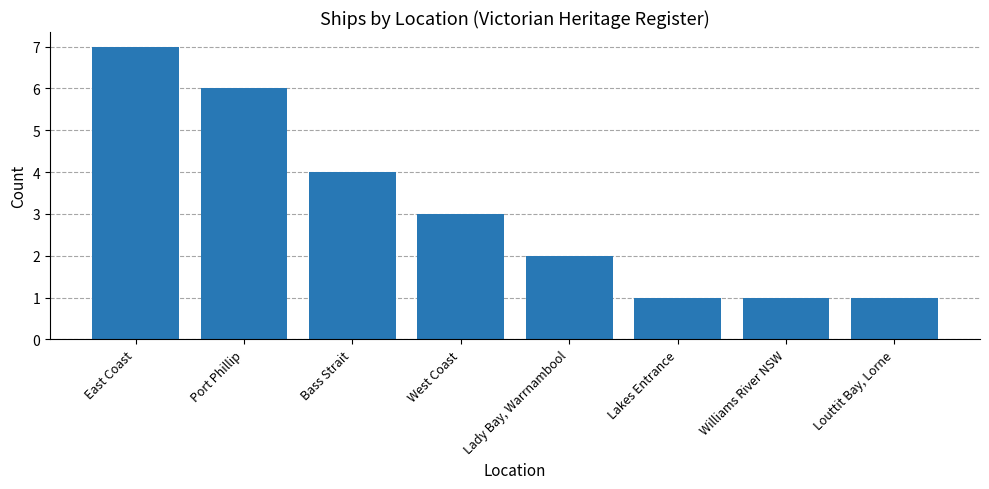

Which label corresponds to the largest value in the chart?

East Coast